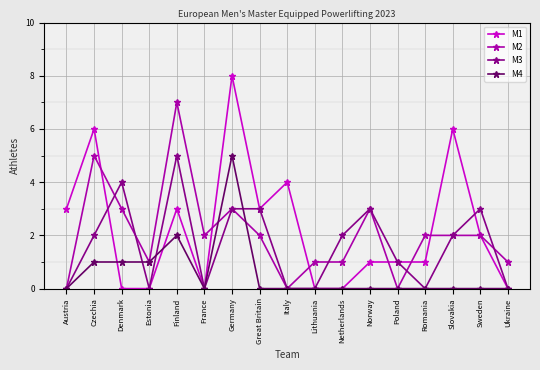

At which category is the sum across all series the highest?

Germany